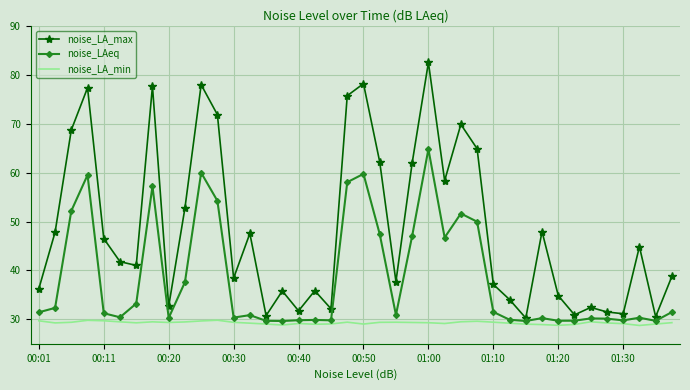

True or false: noise_LA_max and noise_LA_min intersect in this chart.

False